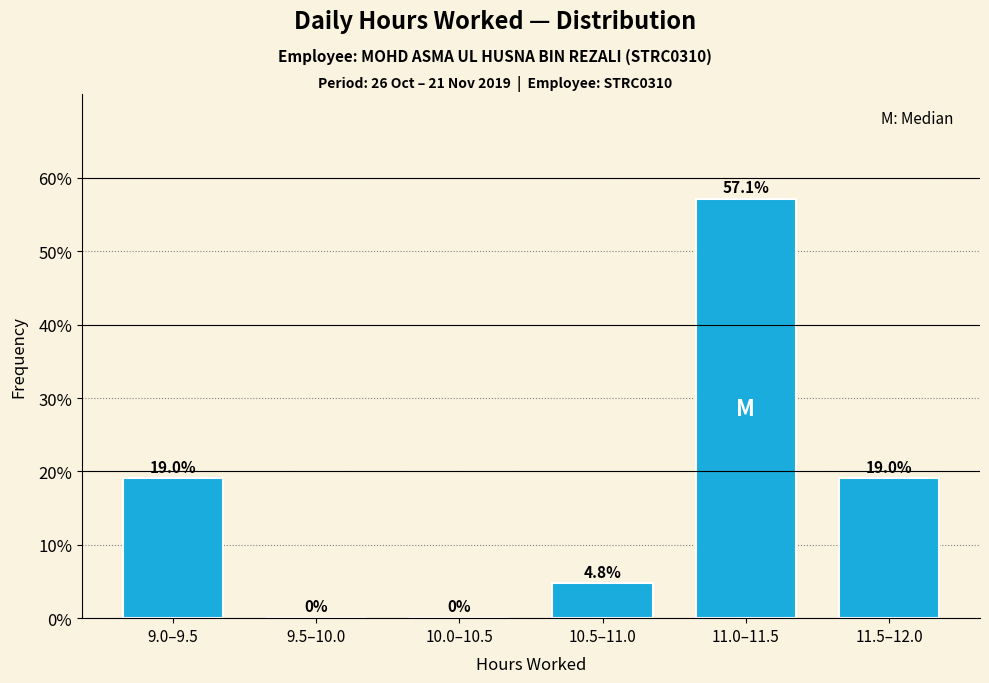

Reading right to left, transcribe all the data shown in this chart.

11.5–12.0=19.0	11.0–11.5=57.1	10.5–11.0=4.8	10.0–10.5=0.0	9.5–10.0=0.0	9.0–9.5=19.0